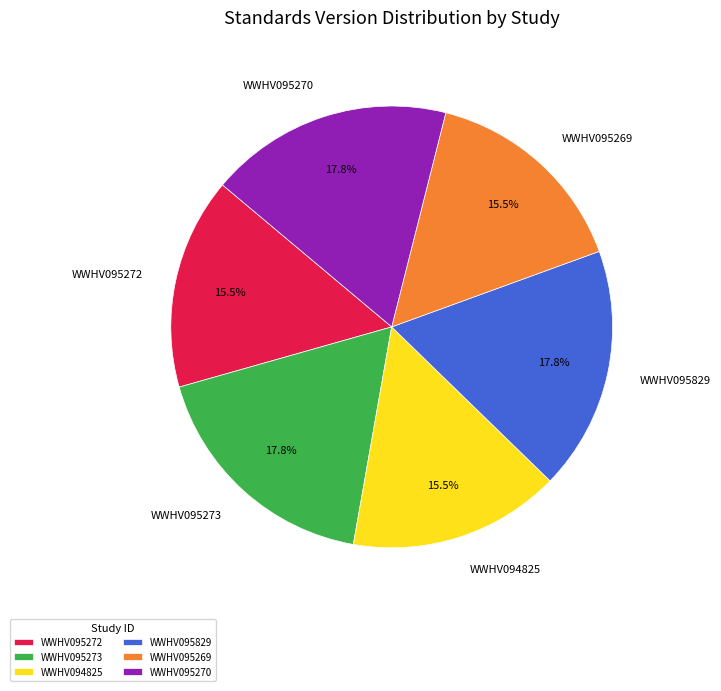

Count the number of slices in the pie.

6